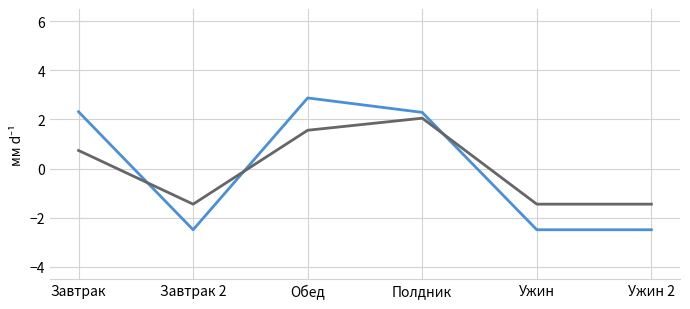

What is the smallest value displayed?

-2.5